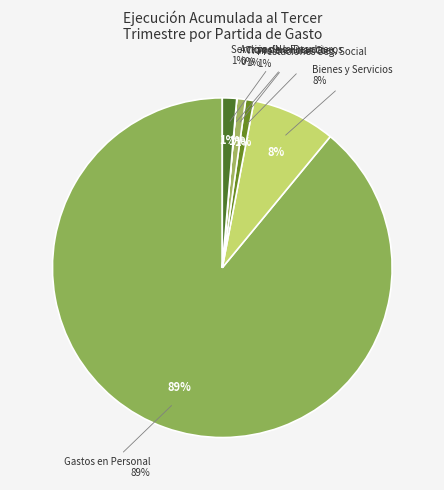

True or false: BIENES Y SERVICIOS DE CONSUMO accounts for 3% of the total.

False